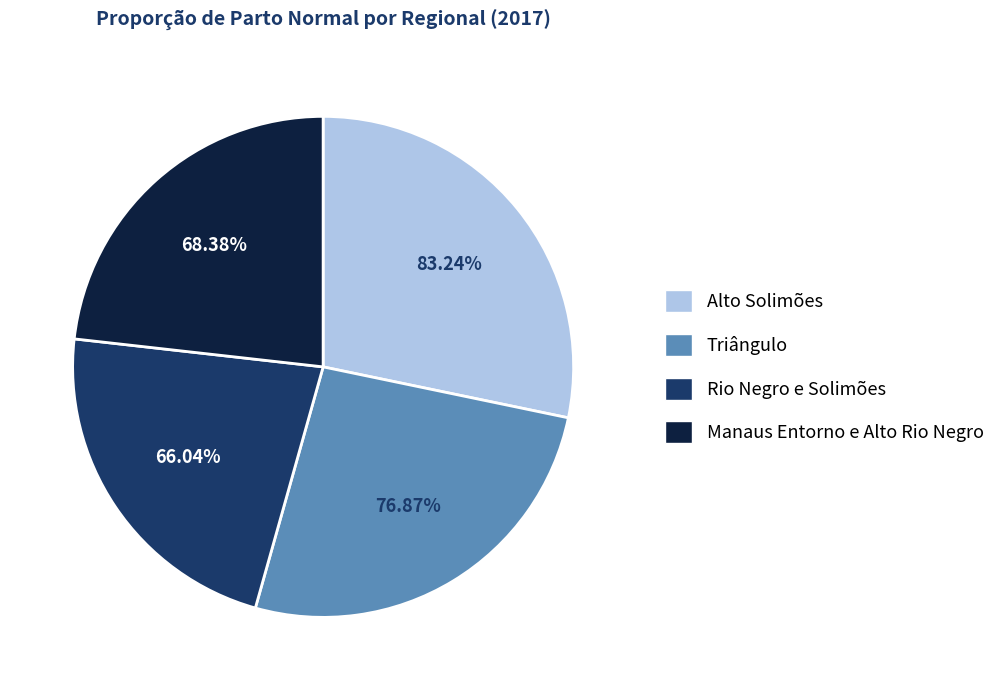

To the nearest percent, what portion does Alto Solimões represent?

28%